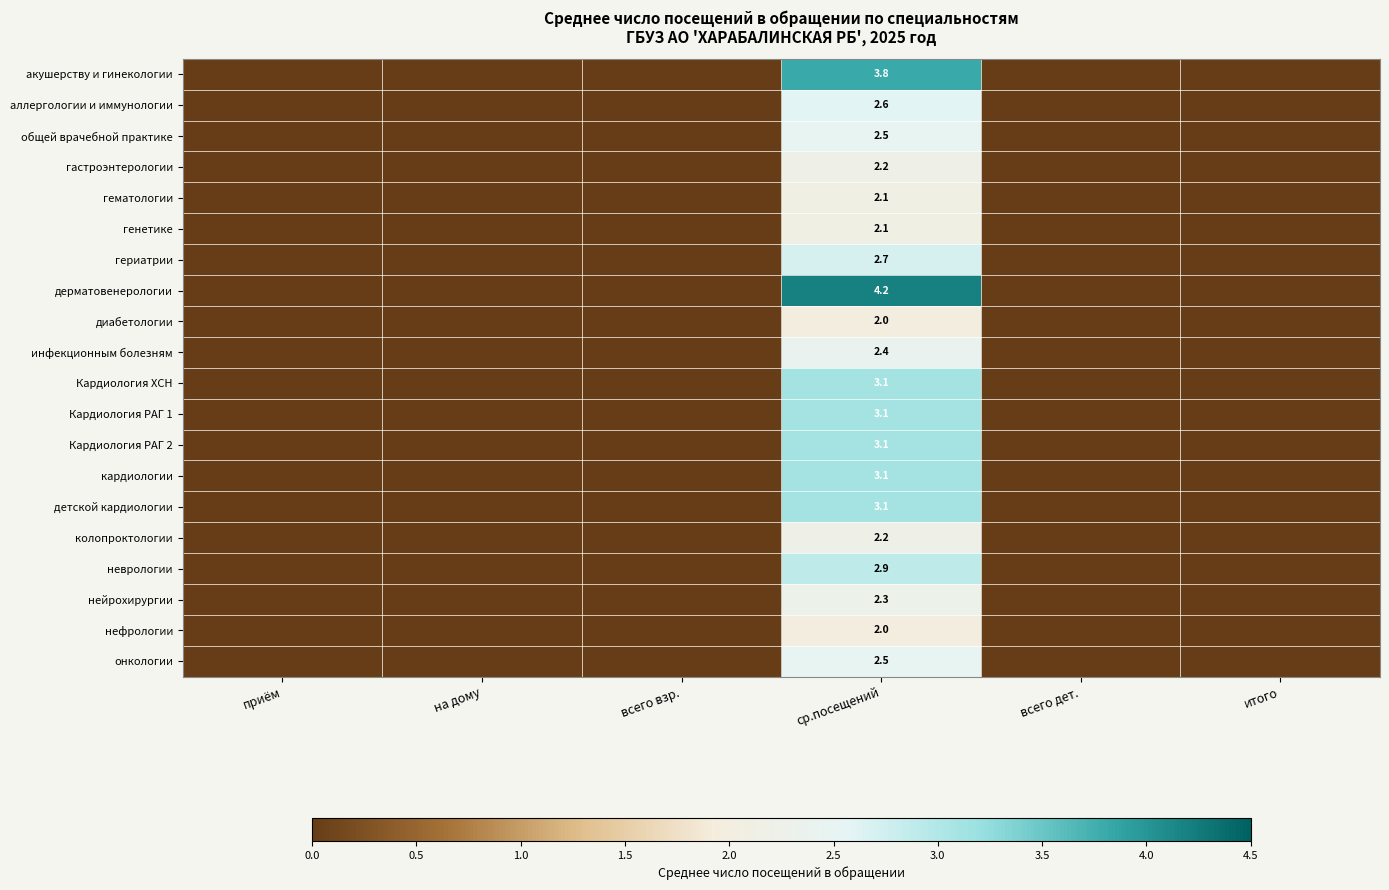

The value of общей врачебной практике at ср.посещений is 4.2. True or false?

False